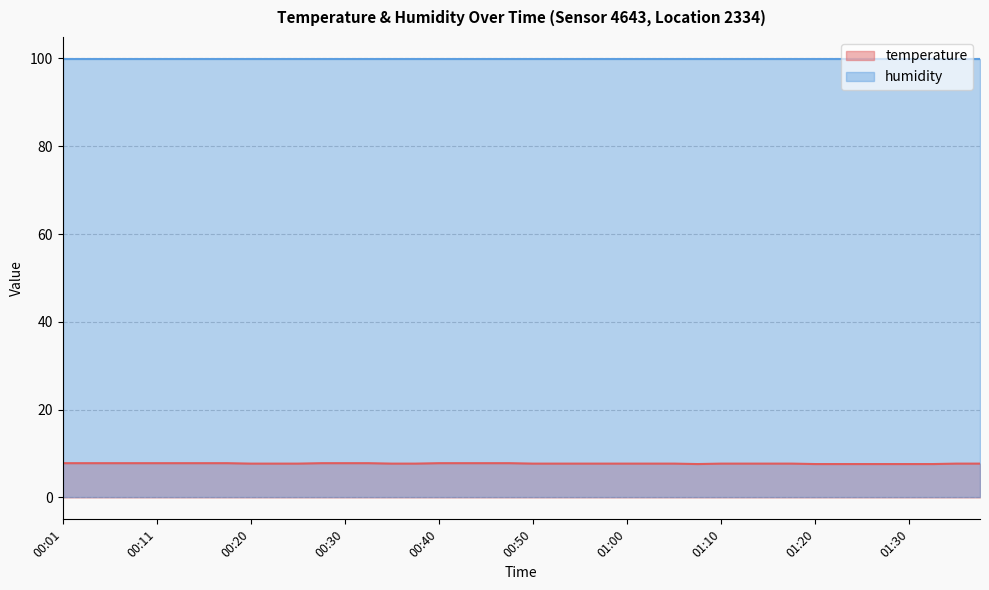

Read the value at 00:03.

7.8